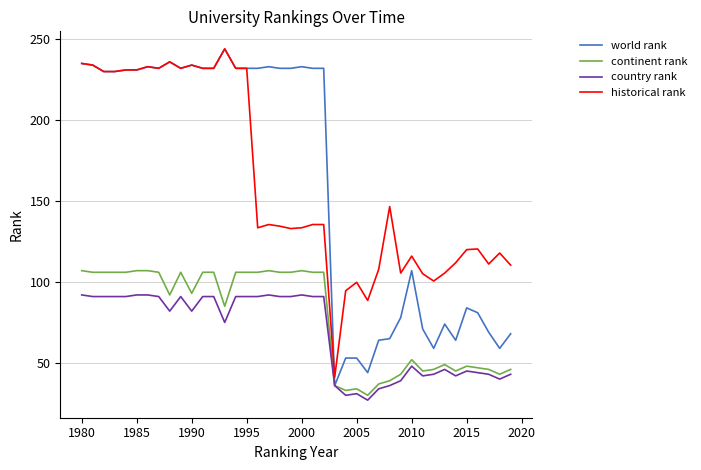

At how many categories does at least one series exceed 44?

39